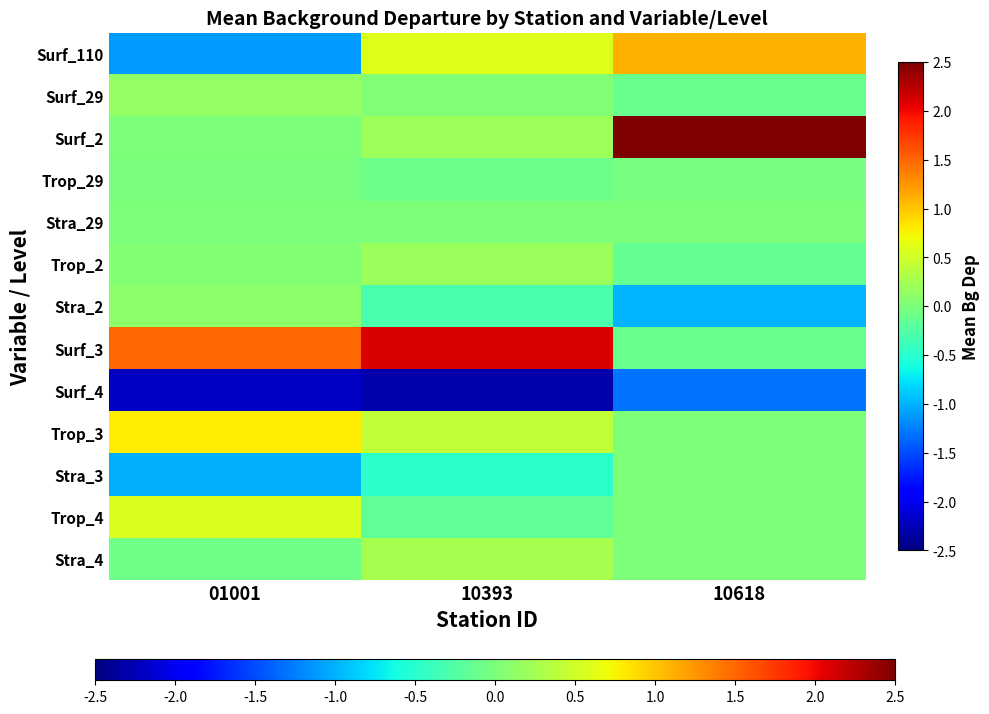

Rank the series by their maximum value, from highest to lowest.

Surf_2, Surf_3, Surf_110, Trop_3, Trop_4, Stra_4, Trop_2, Surf_29, Stra_2, Stra_29, Stra_3, Trop_29, Surf_4